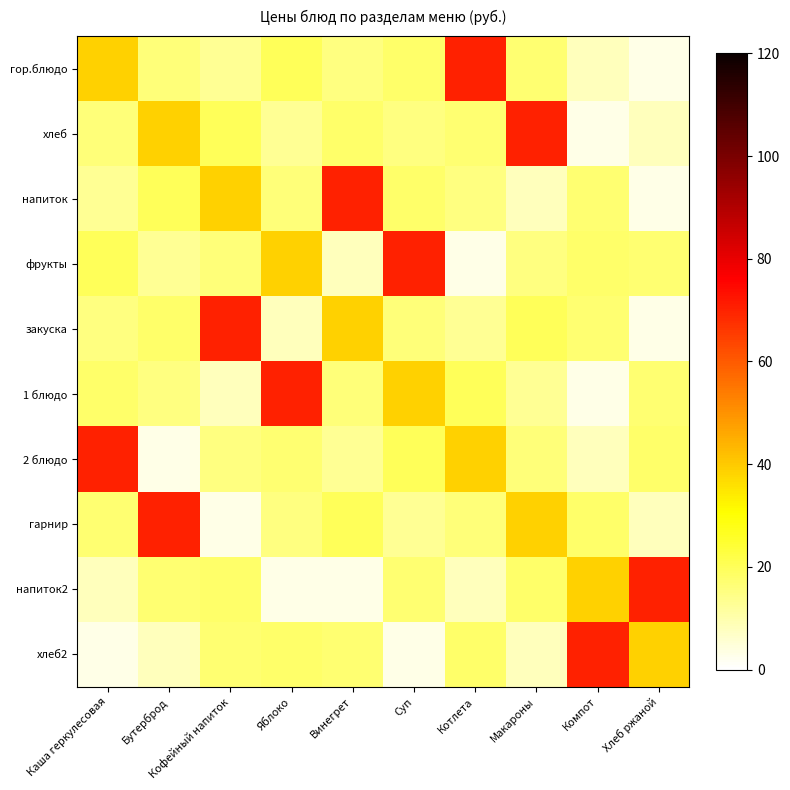

Rank the series at Суп from highest to lowest value.

фрукты, 1 блюдо, 2 блюдо, гор.блюдо, напиток, напиток2, закуска, хлеб, гарнир, хлеб2